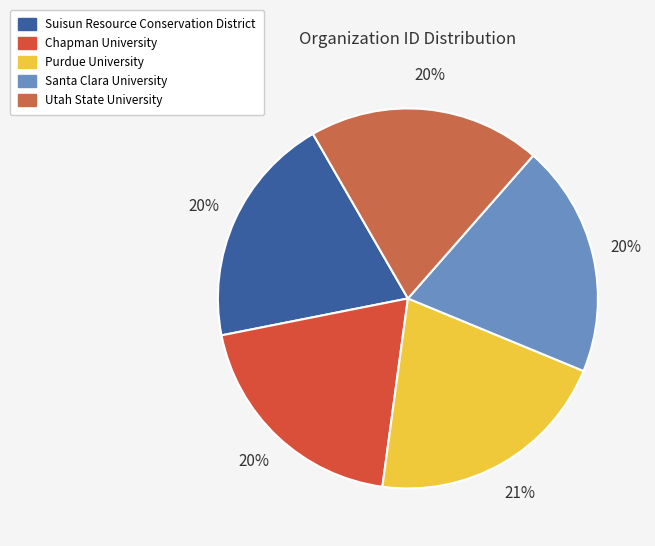

To the nearest percent, what is the difference between the largest and smallest slice percentages?

1%